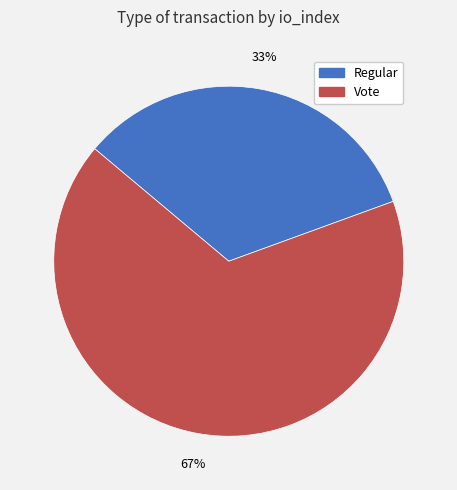

Combined, do Vote and Regular account for over 50%?

Yes